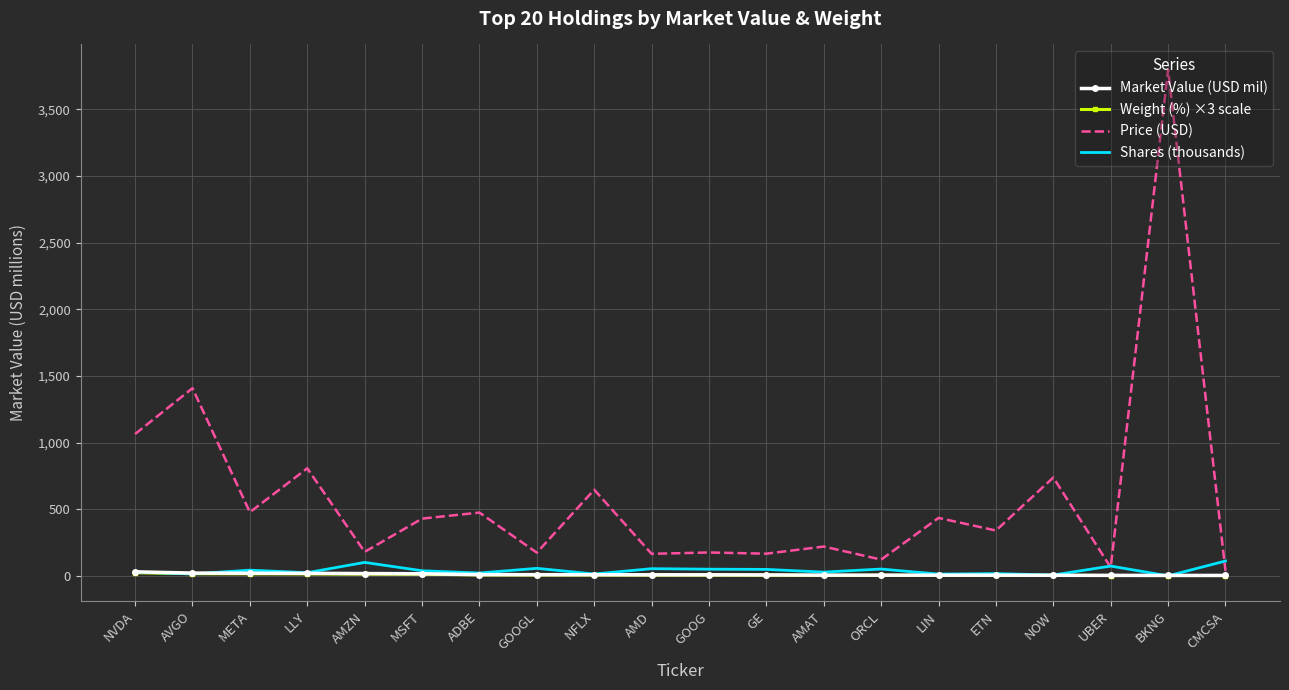

What position from the left is AMZN?

5